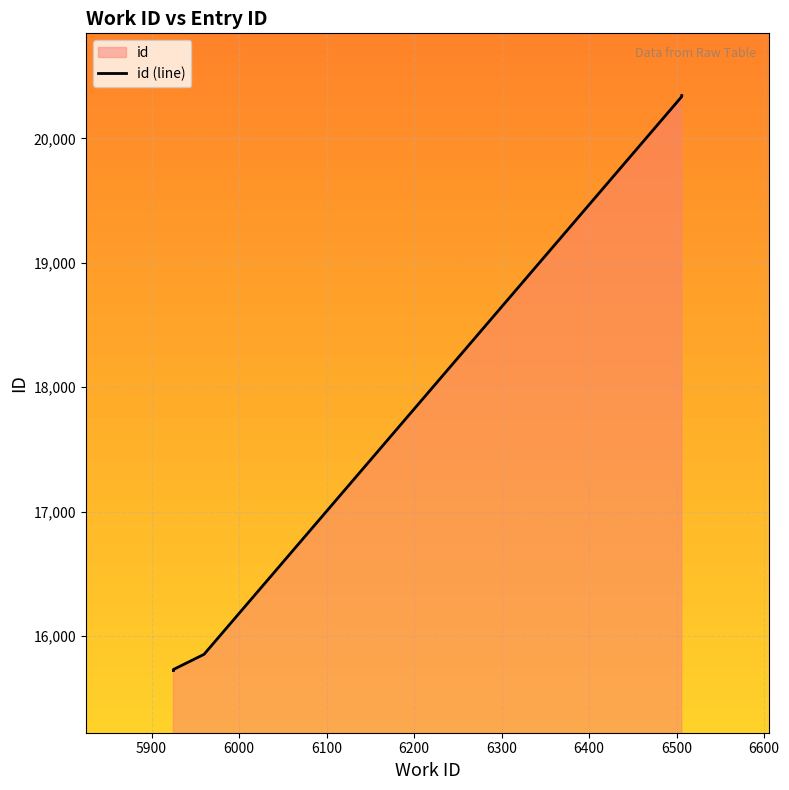

What is the approximate value at 5900, to the nearest 10?

15730